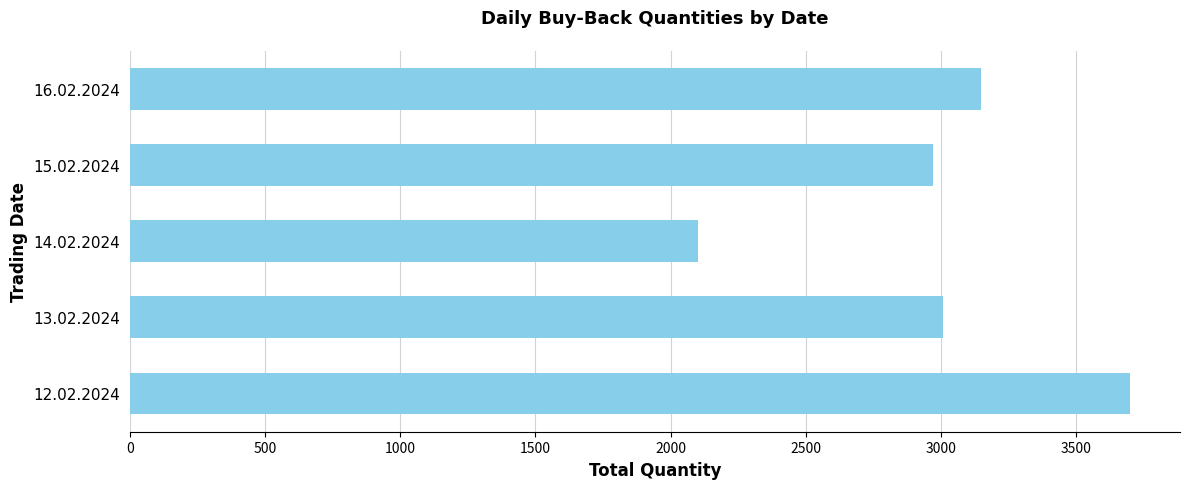

Between 15.02.2024 and 12.02.2024, which is larger?

12.02.2024